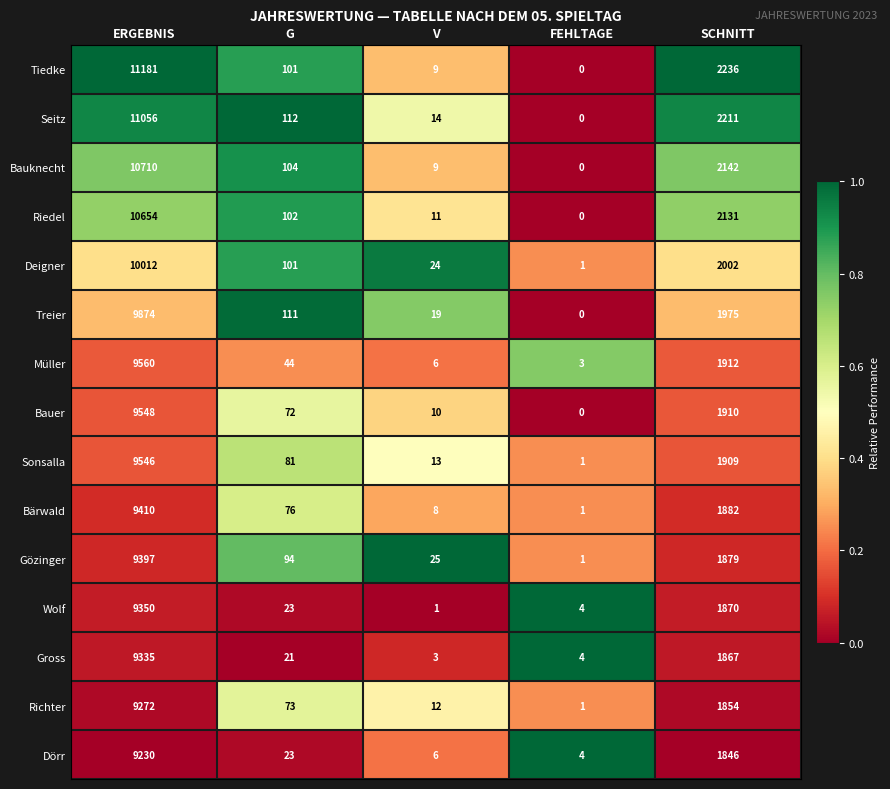

What is the difference between the Bärwald values at FEHLTAGE and SCHNITT?

1881